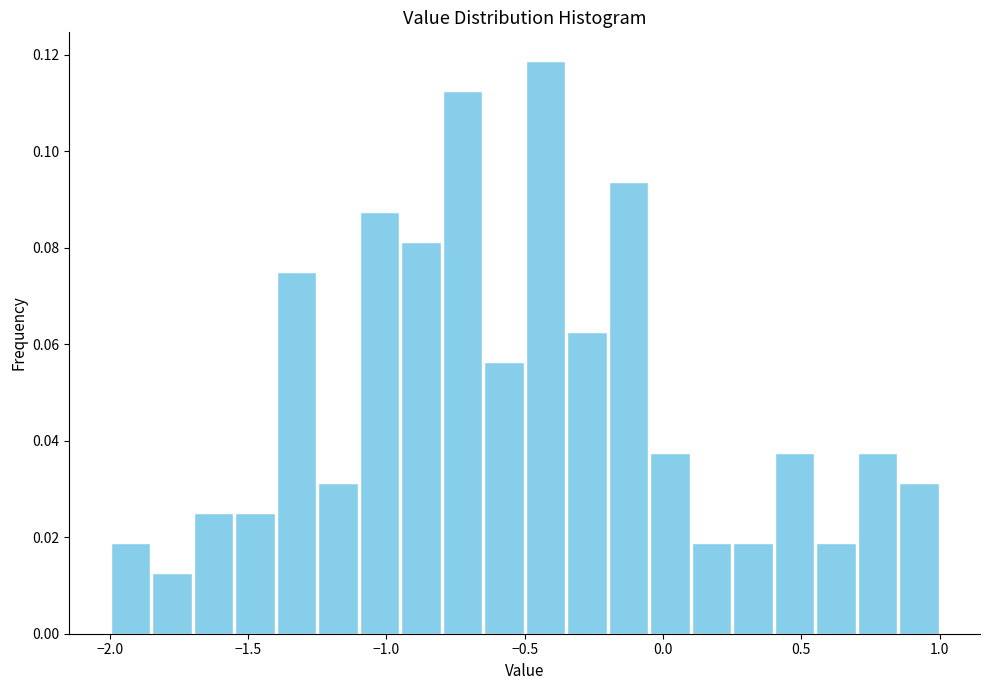

Around what value on the x-axis is the tallest bar? Give the approximate position of its centre, as read against the axis.

-0.40